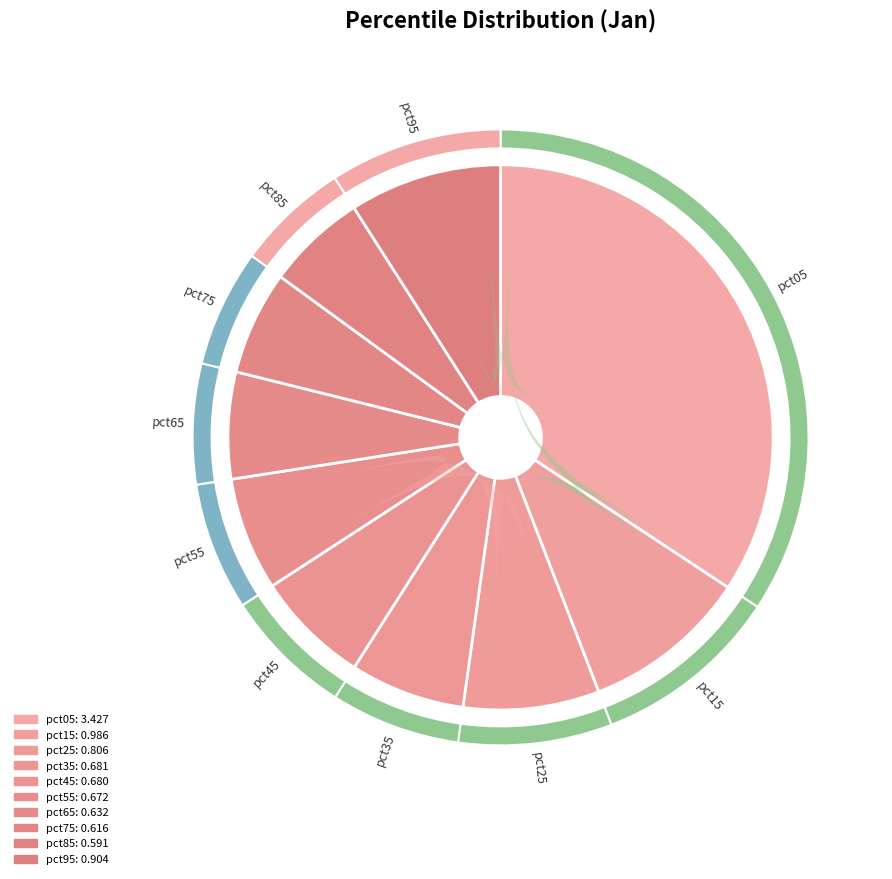

How many slices are in this pie chart?

10